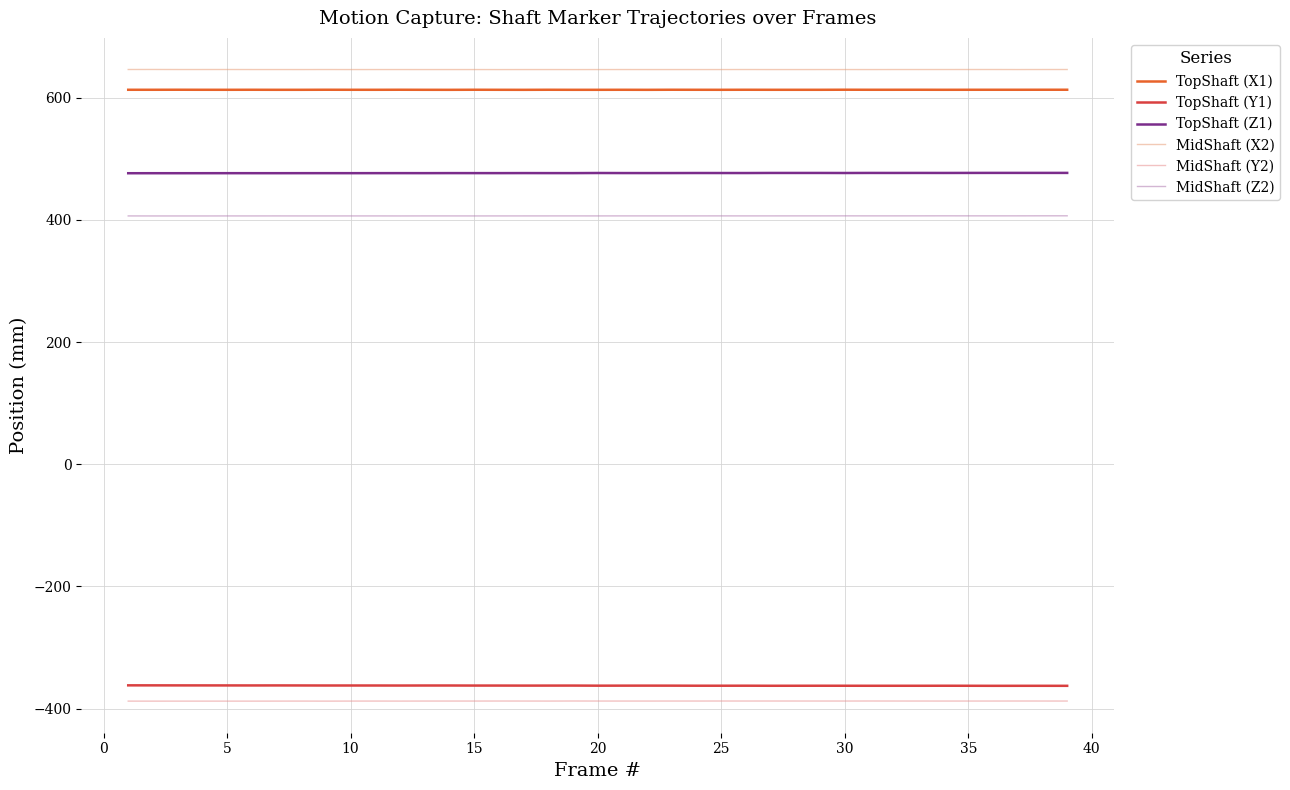

Which series has the largest range (max minus min)?

TopShaft (Y1)